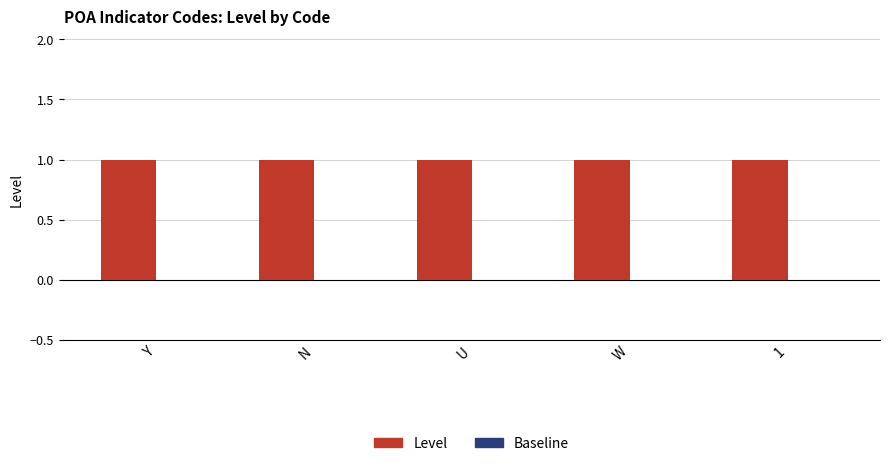

Reading right to left, extract all data points from this chart.

Level: 1	1	1	1	1
Baseline: 0	0	0	0	0